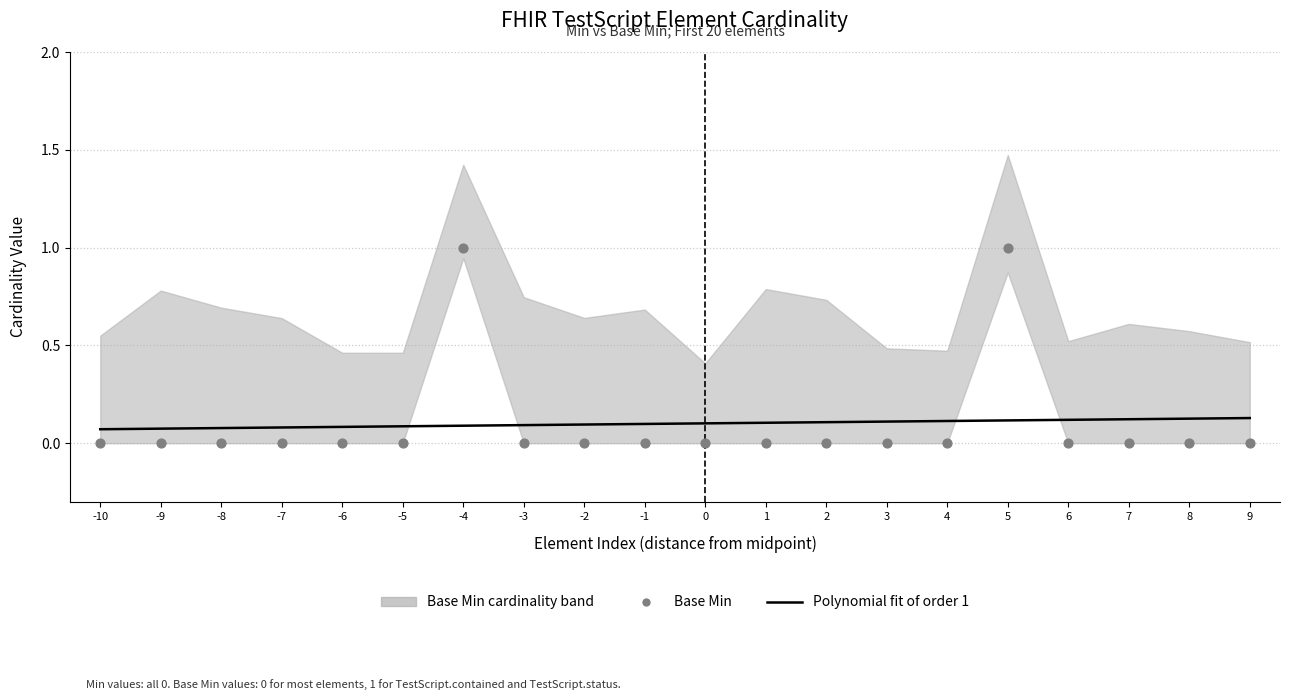

At which category is the sum across all series the highest?

5